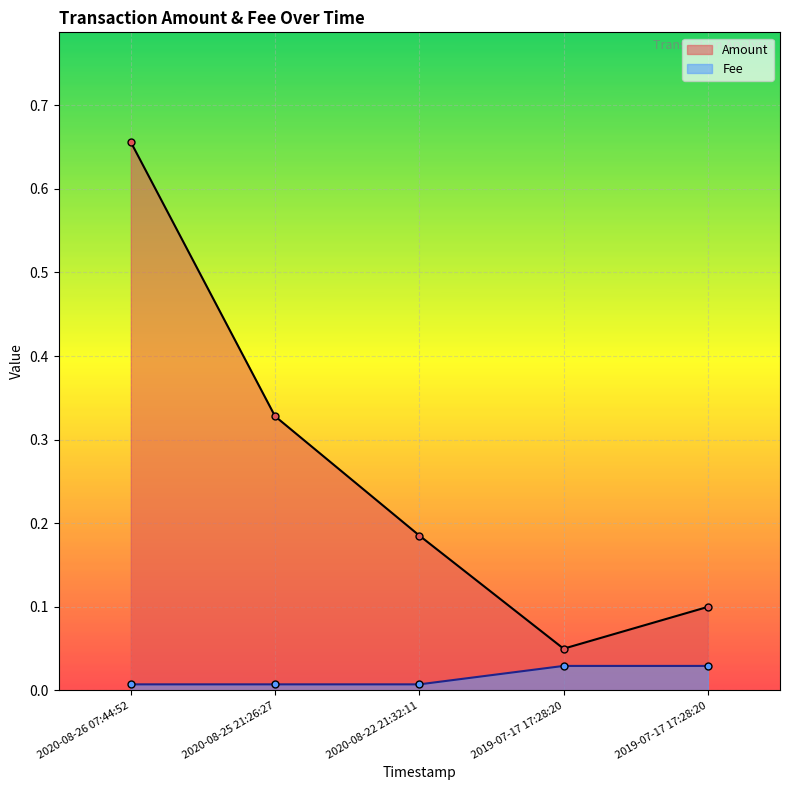

True or false: Amount has a value of 0.1 at 2019-07-17 17:28:20.

False